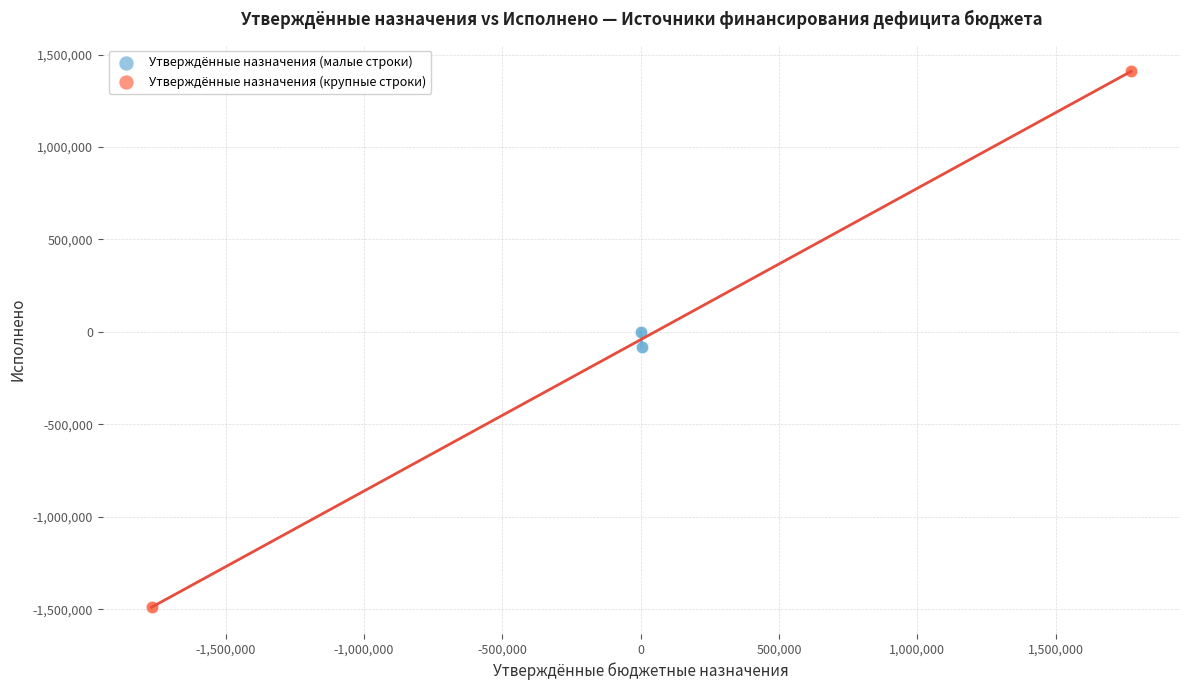

Which series reaches the minimum Y coordinate?

Утверждённые назначения (крупные строки)